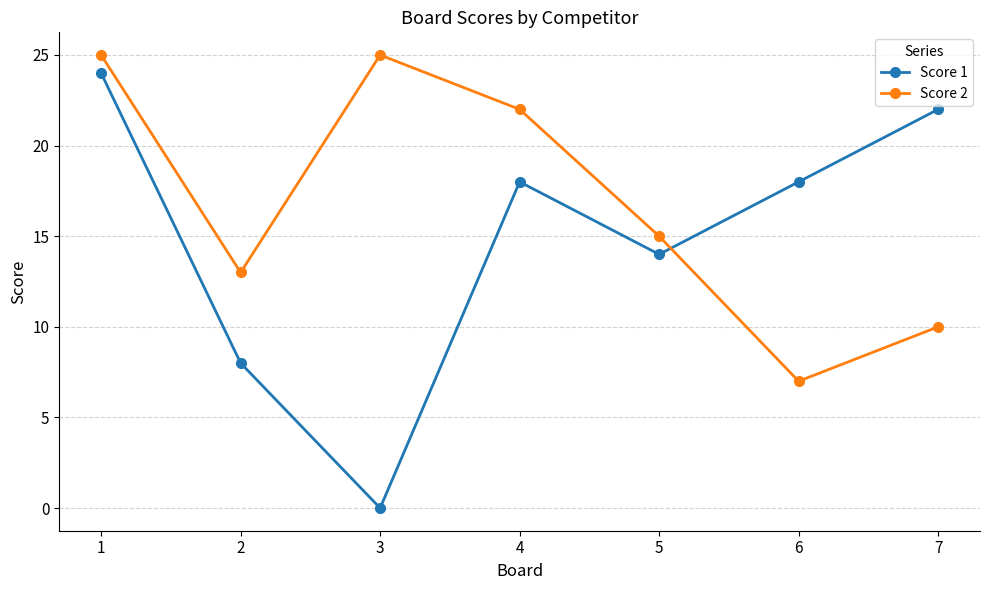

Reading left to right, list all the values displayed in this chart.

Score 1: 1=24	2=8	3=0	4=18	5=14	6=18	7=22
Score 2: 1=25	2=13	3=25	4=22	5=15	6=7	7=10